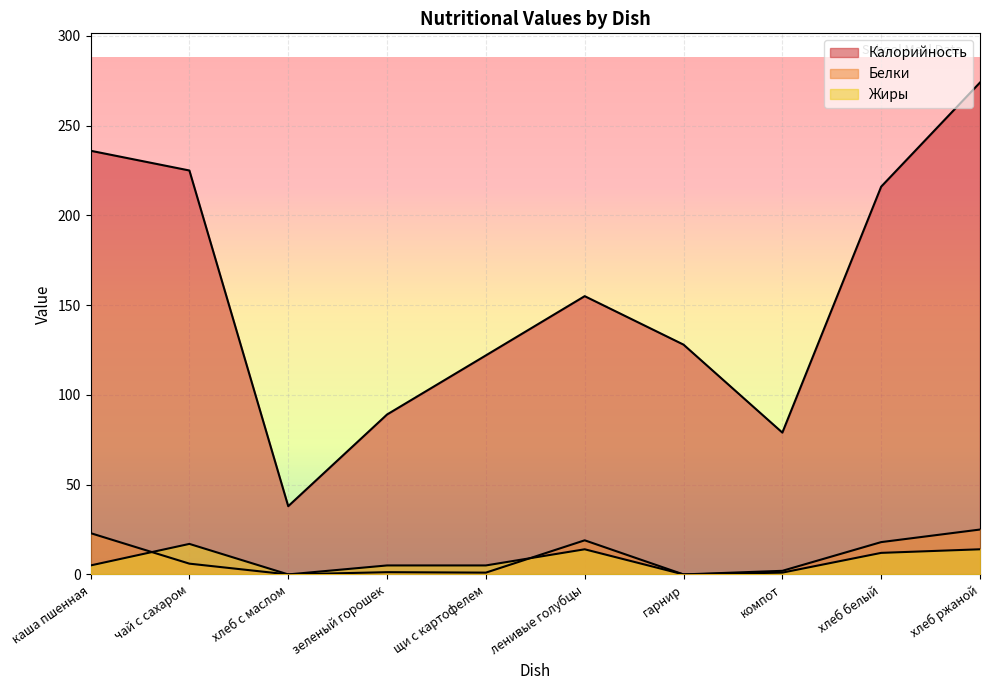

In Белки, how many points are higher than both neighbors (excluding endpoints)?

2